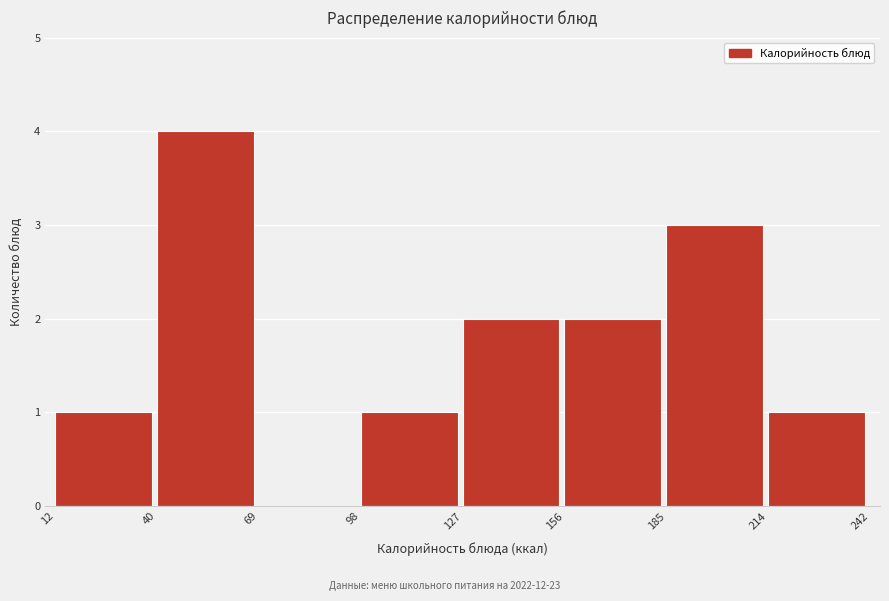

What is the height of the bar covering 40 to 69 on the x-axis? The values are not printed on the chart, so give them approximately, as read against the axis.

4